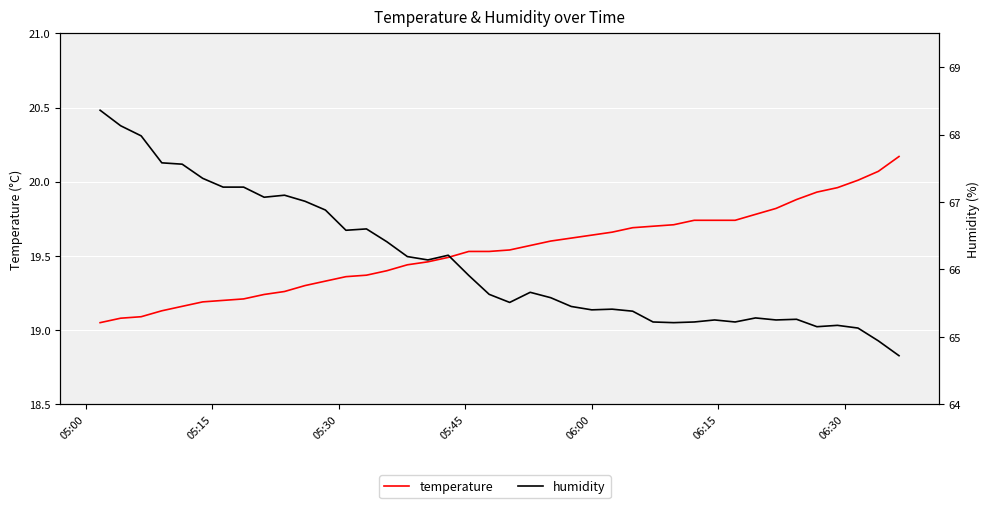

What is the difference between the maximum and minimum values in the humidity series?

3.6